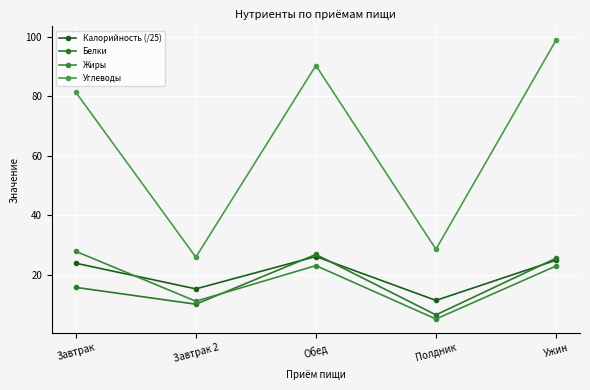

Reading right to left, list all the values displayed in this chart.

Калорийность (/25): Ужин=24.8	Полдник=11.3	Обед=26.1	Завтрак 2=15.2	Завтрак=23.8
Белки: Ужин=25.5	Полдник=6.4	Обед=26.8	Завтрак 2=10.0	Завтрак=15.7
Жиры: Ужин=22.9	Полдник=5.0	Обед=23.0	Завтрак 2=11.0	Завтрак=27.8
Углеводы: Ужин=98.9	Полдник=28.5	Обед=90.4	Завтрак 2=25.8	Завтрак=81.4